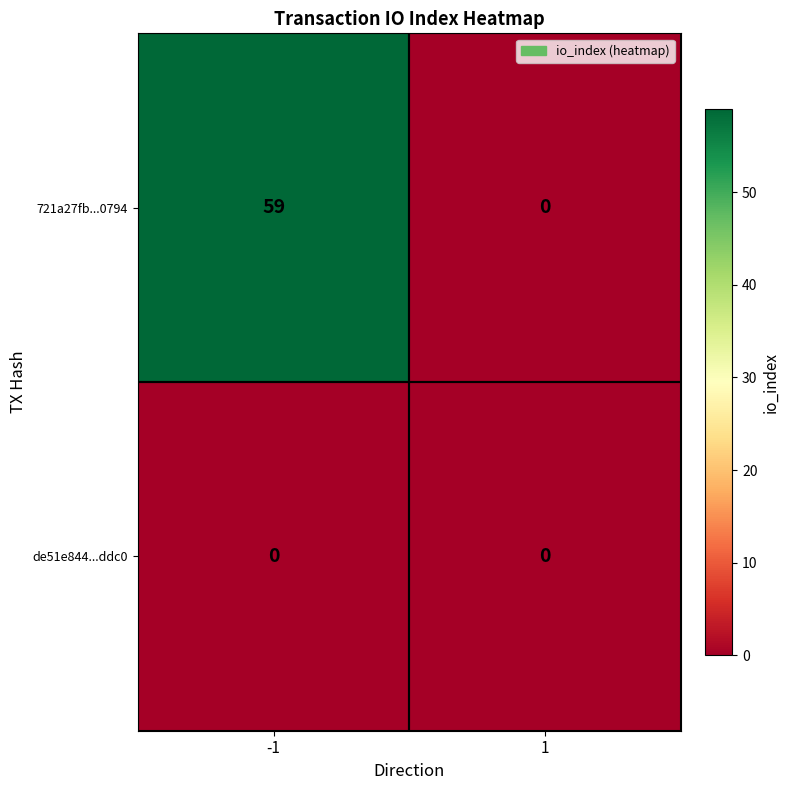

What is the difference between the 721a27fb...0794 values at -1 and 1?

59